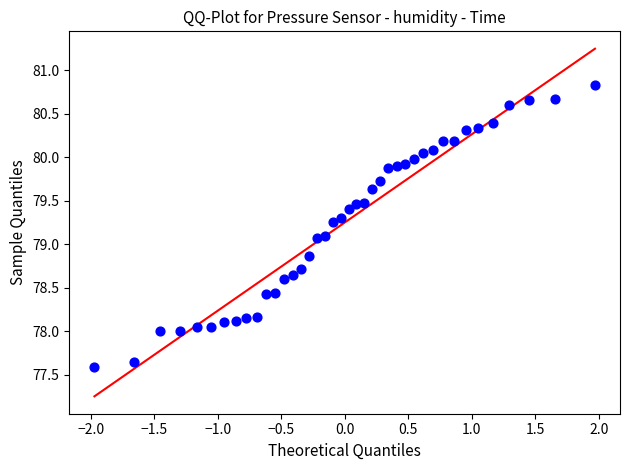

What is the range of Y values (max minus min)?

3.2